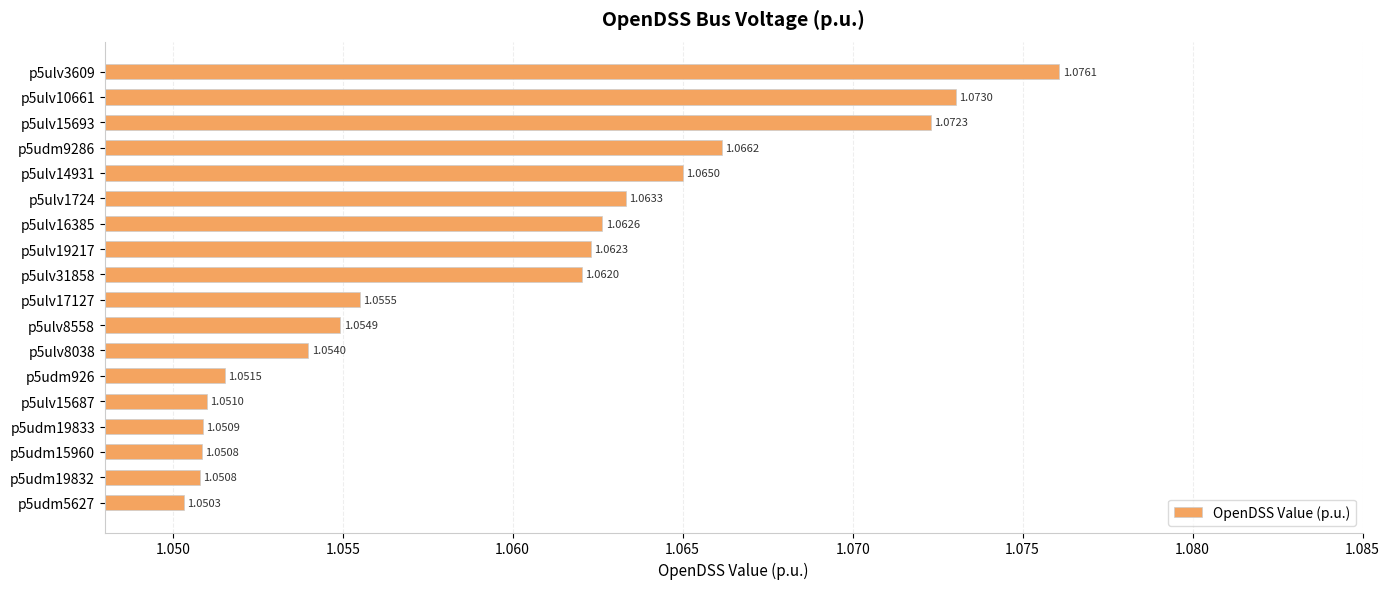

Which has a higher value, p5ulv15687 or p5udm19832?

p5ulv15687